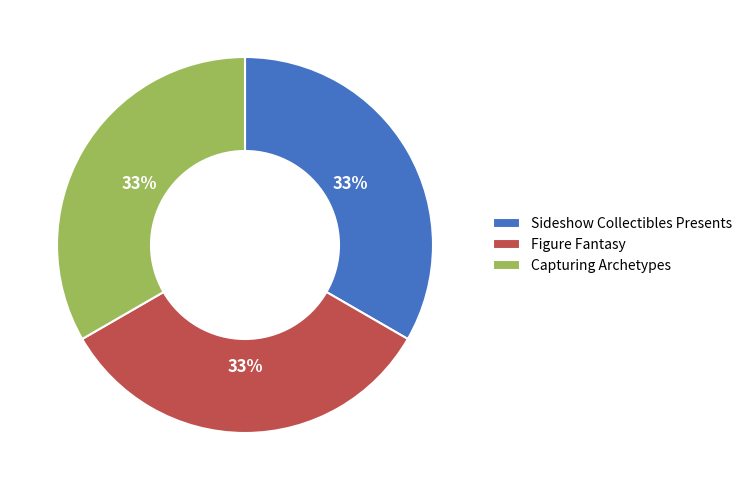

True or false: Sideshow Collectibles Presents accounts for 33% of the total.

True